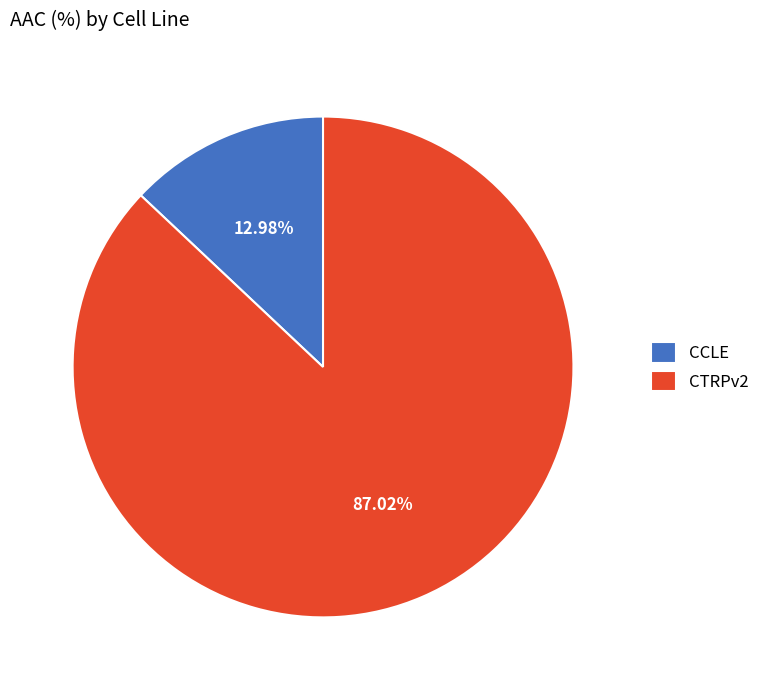

Which has a higher value, CTRPv2 or CCLE?

CTRPv2